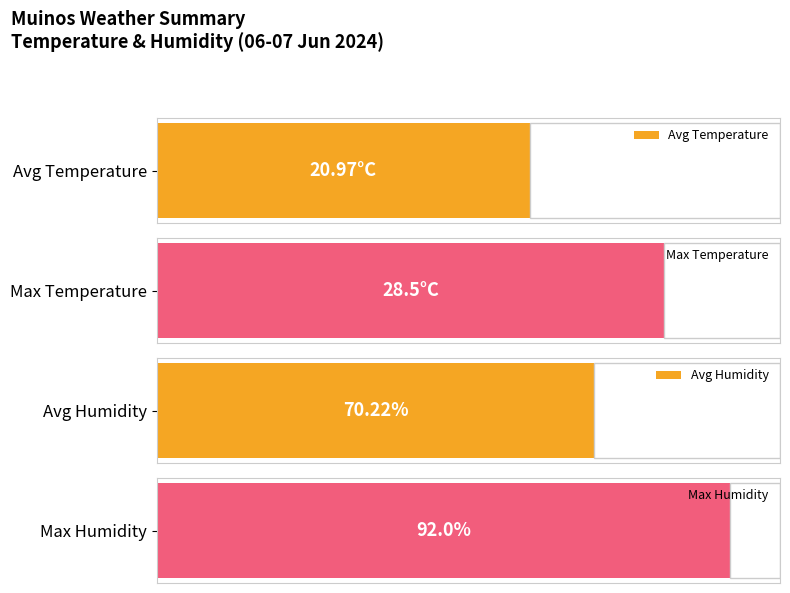

Is the value of Temperature (C) at 21:00 greater than the value of Humidity (%) at 03:00?

No